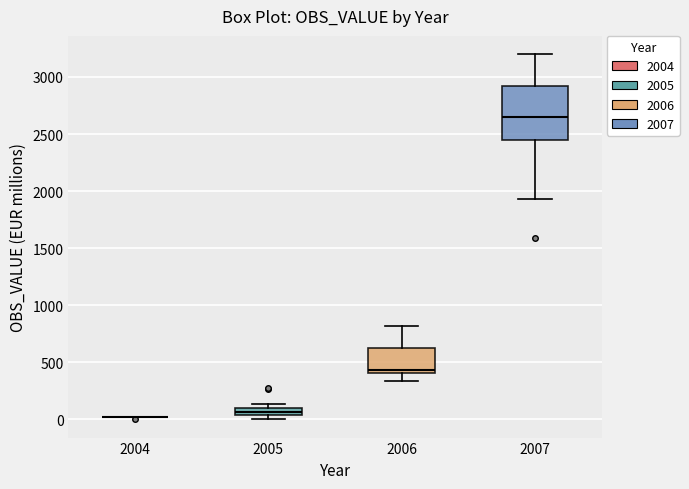

Comparing the boxes themselves (not the whiskers), which one is the tallest?

2007